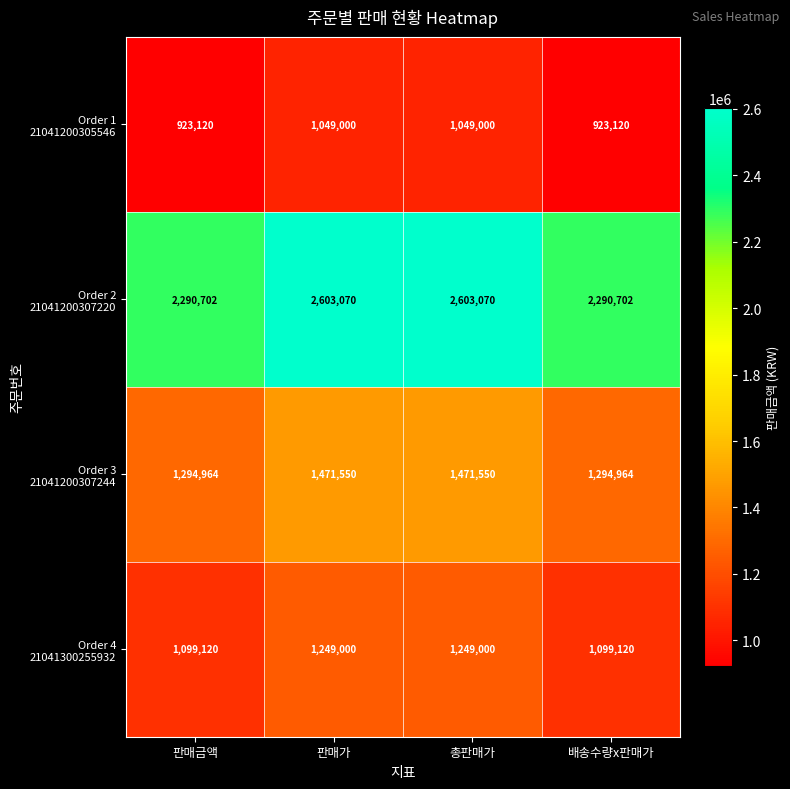

At how many categories does at least one series exceed 1164610?

4